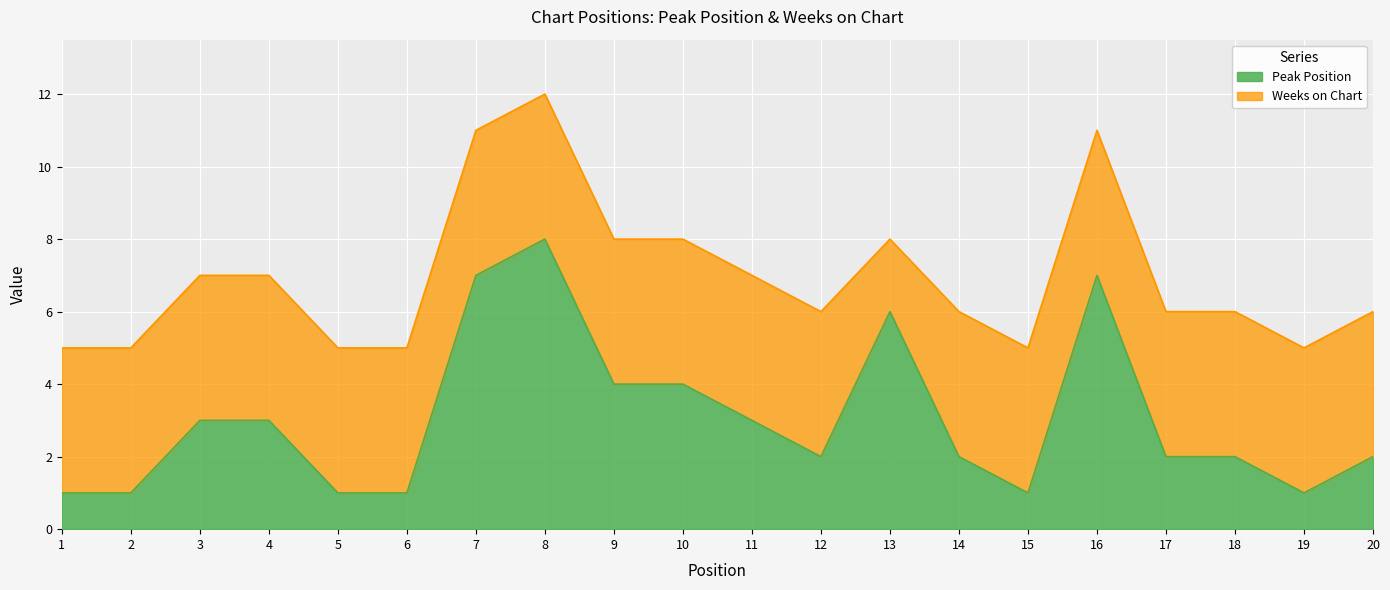

Where is the data nearest to the value 4?

9